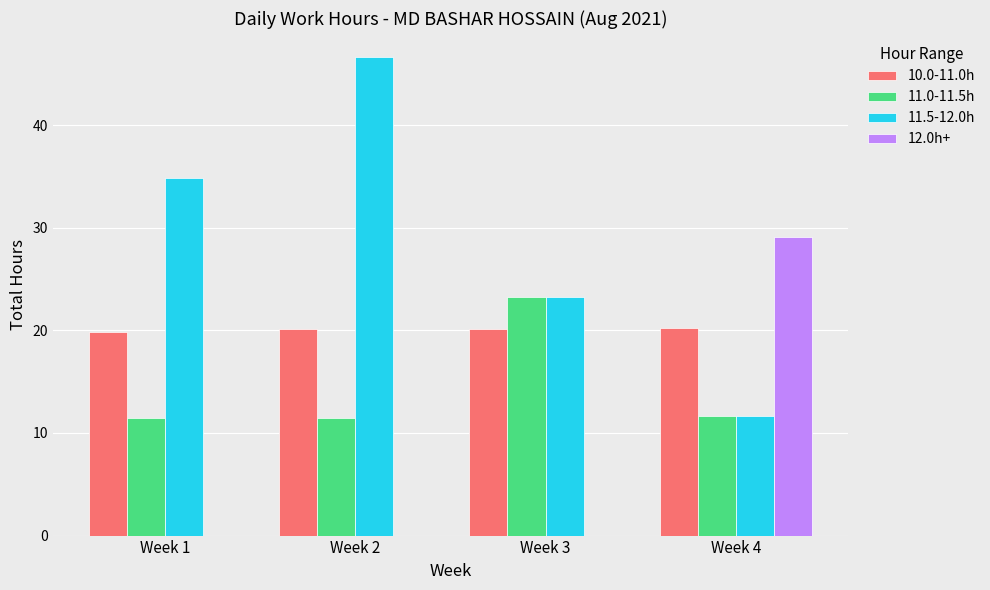

True or false: 11.5-12.0h has a value of 34.9 at Week 1.

True